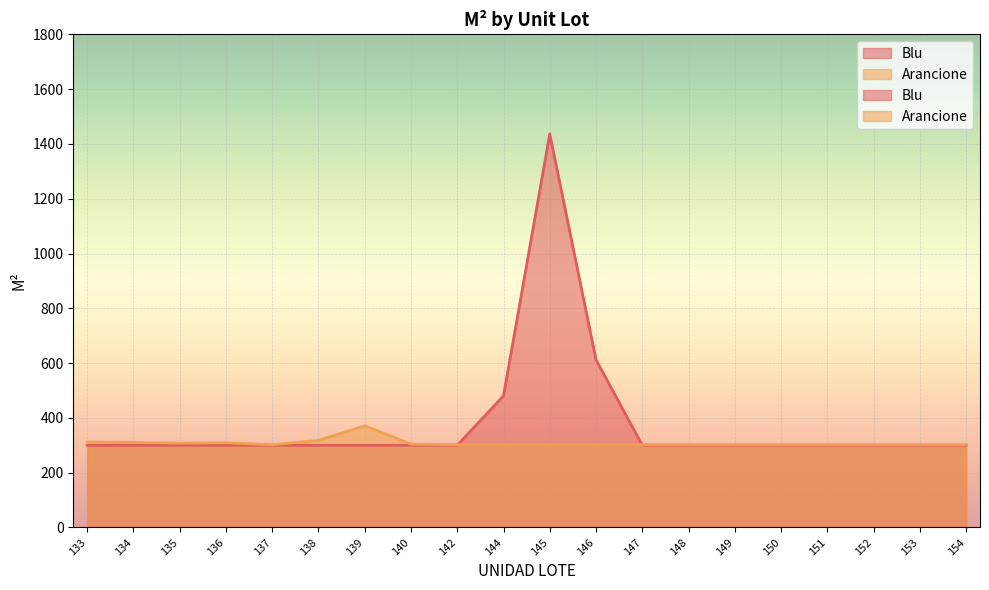

Which series changed the most between 134 and 142?

Arancione